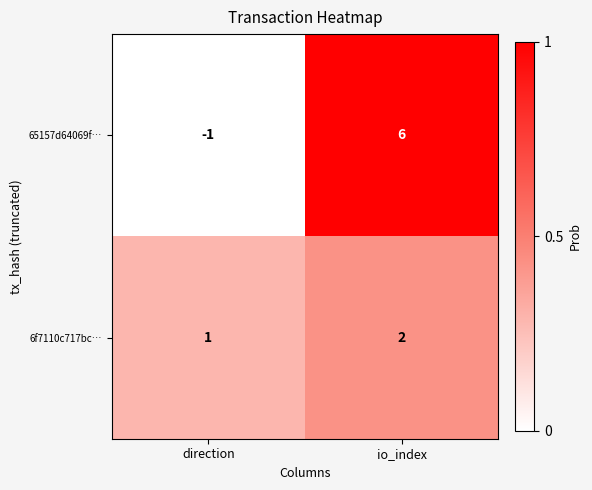

Reading right to left, list all the values displayed in this chart.

65157d64069f…: io_index=6	direction=-1
6f7110c717bc…: io_index=2	direction=1